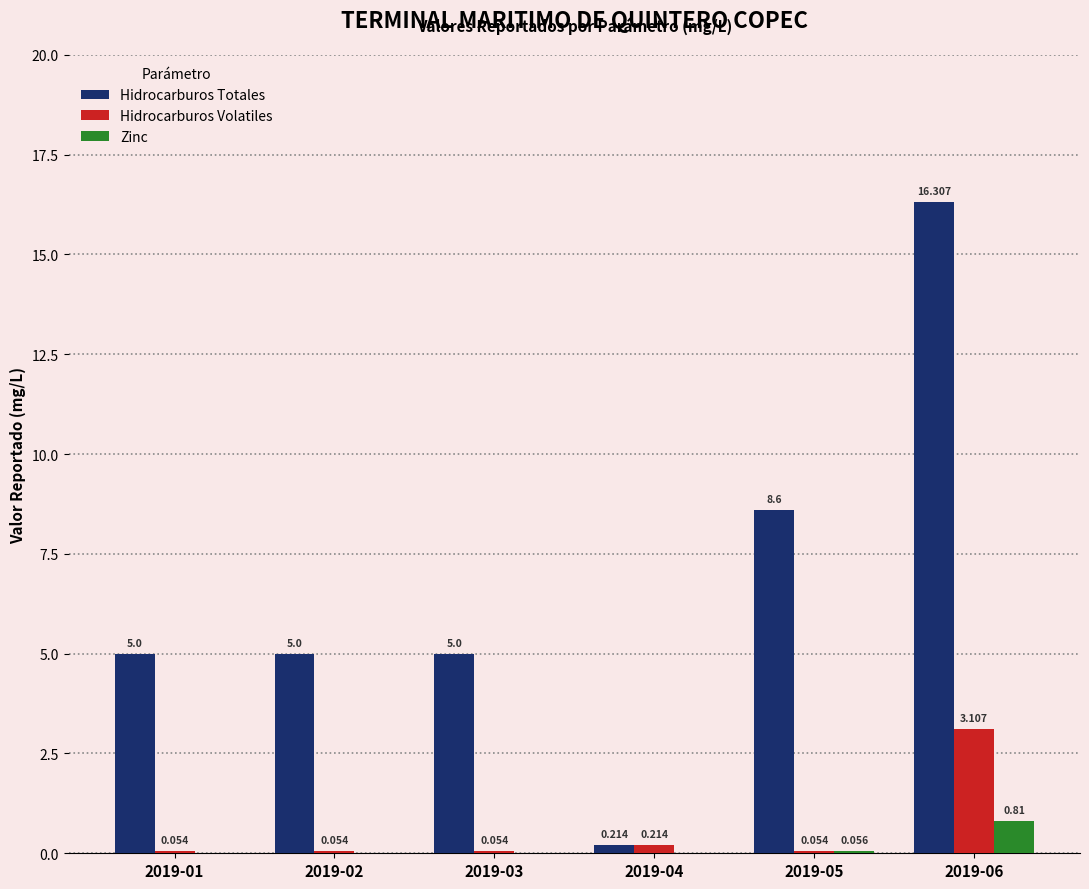

Between 2019-05 and 2019-06, which series saw the biggest shift?

Hidrocarburos Totales